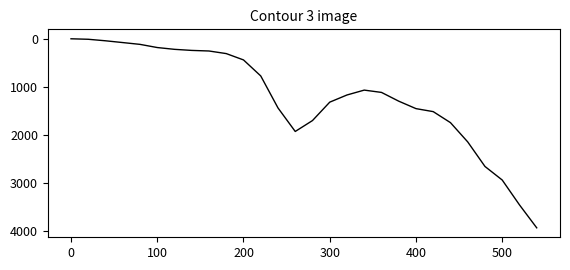

What is the difference between the maximum and minimum values?

3932.8